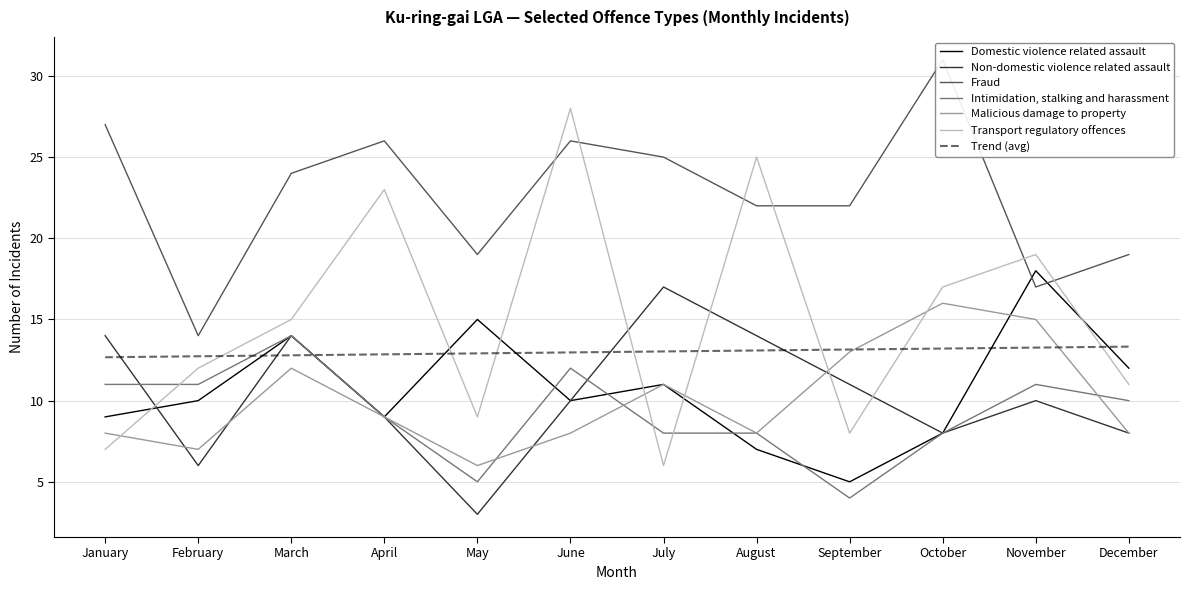

List the labels in order of Intimidation, stalking and harassment value, smallest first.

September, May, July, August, October, April, December, January, February, November, June, March